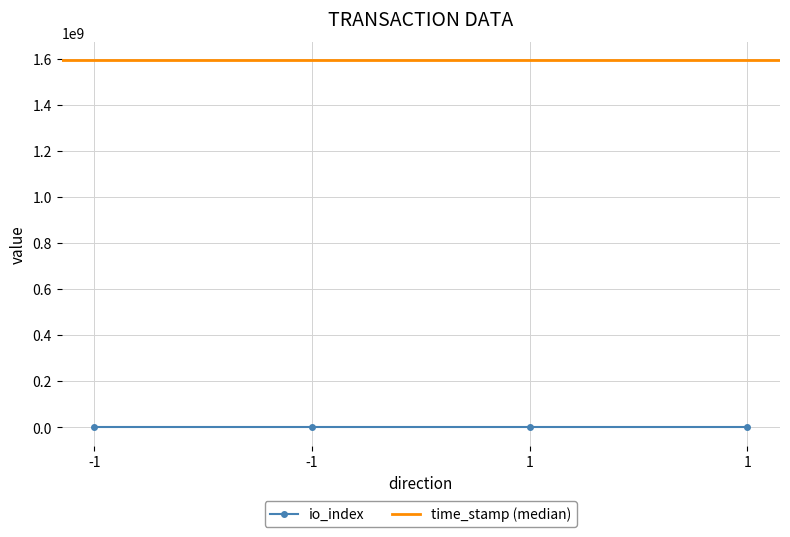

Which category has the lowest value across all series?

1